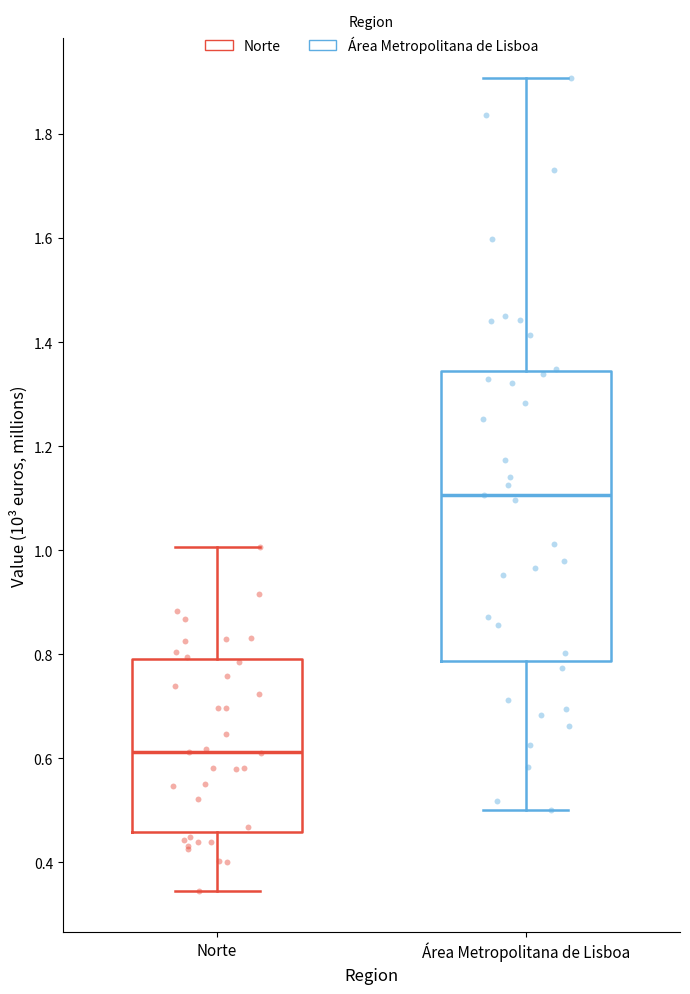

Reading left to right, transcribe this box plot: for each box, give where its median line is, the range the box spans, and where its two whiskers end, as read against the y-axis. The values are not printed on the chart, so give them approximately, as read against the axis.

Norte: median 0.62, box 0.46 to 0.80, whiskers 0.34 to 1.00
Área Metropolitana de Lisboa: median 1.10, box 0.78 to 1.34, whiskers 0.50 to 1.90